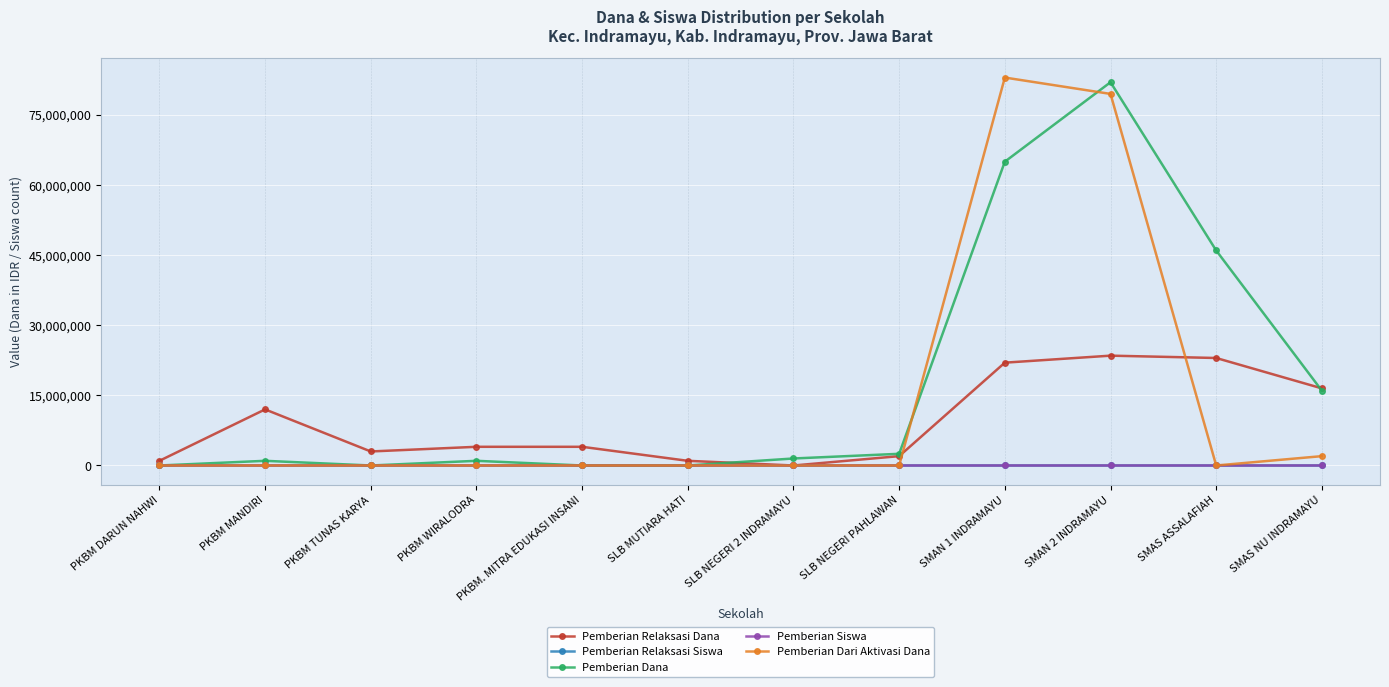

True or false: Pemberian Relaksasi Siswa has more than 0 points higher than both neighbors.

True